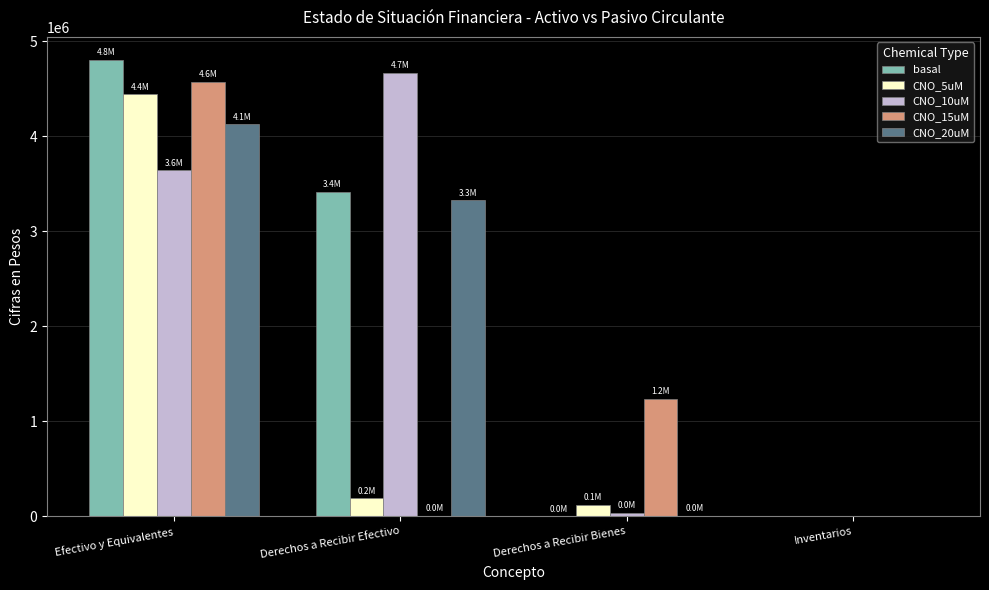

Count the number of data series in this chart.

5